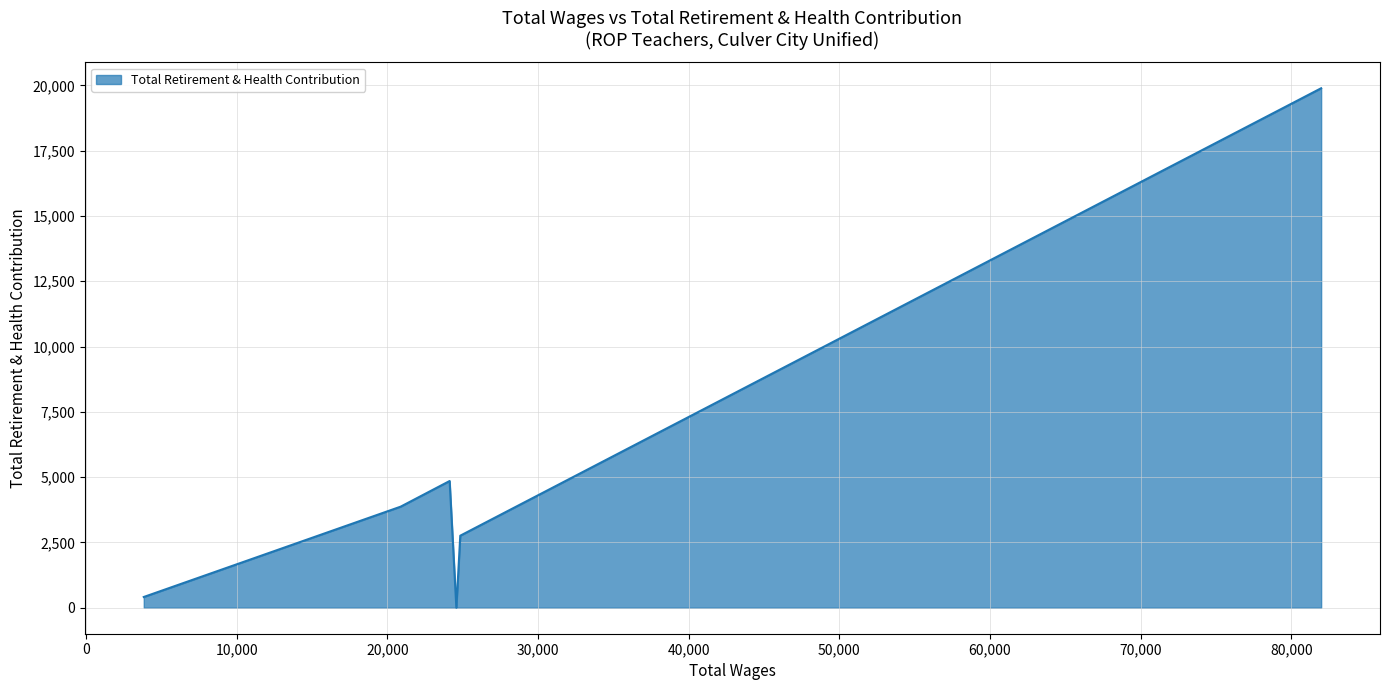

What is the sum of all values?

31782